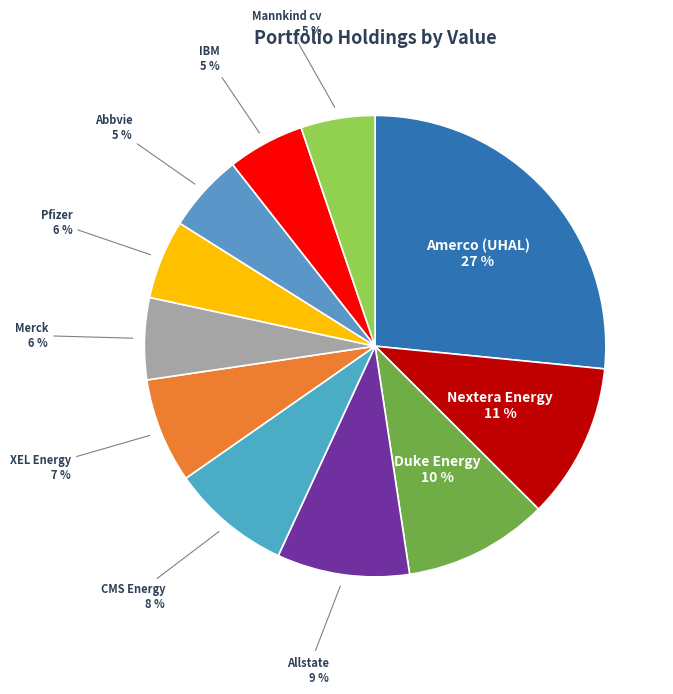

How many slices are in this pie chart?

11